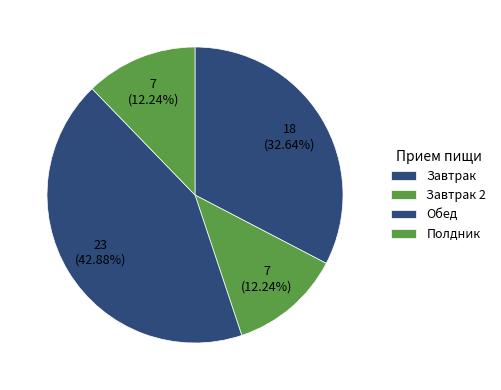

To the nearest percent, what portion does Обед represent?

43%